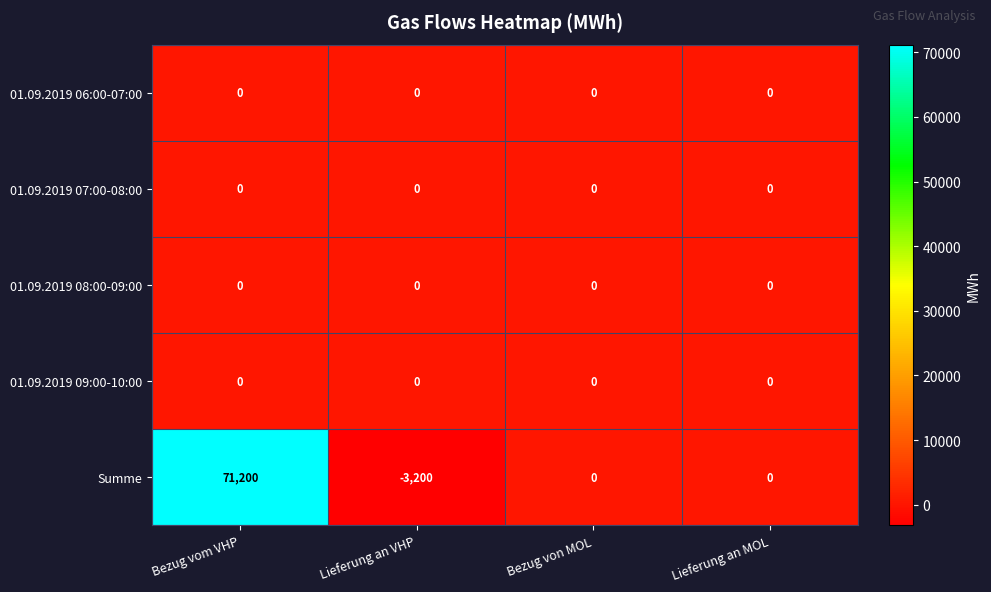

At which label does Summe first exceed 0?

Bezug vom VHP